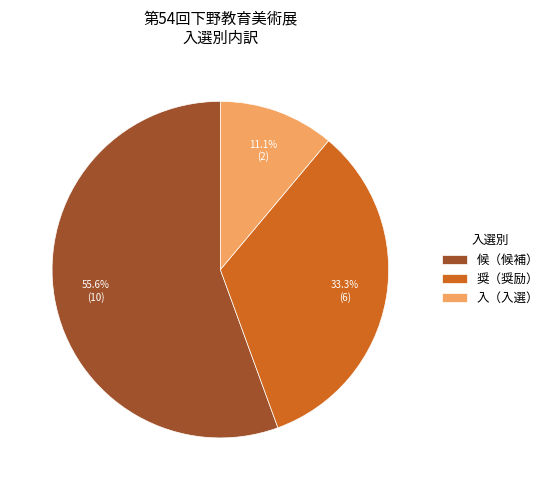

Which slice is the smallest?

入（入選）